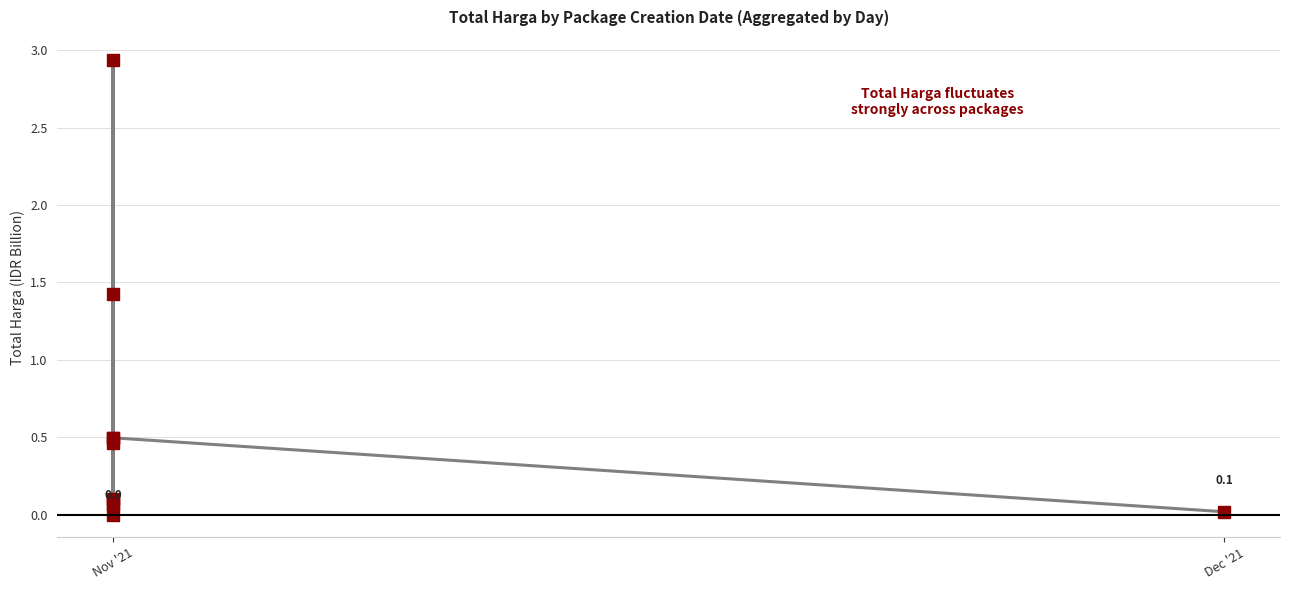

True or false: the data has more than 0 interior local peaks.

True